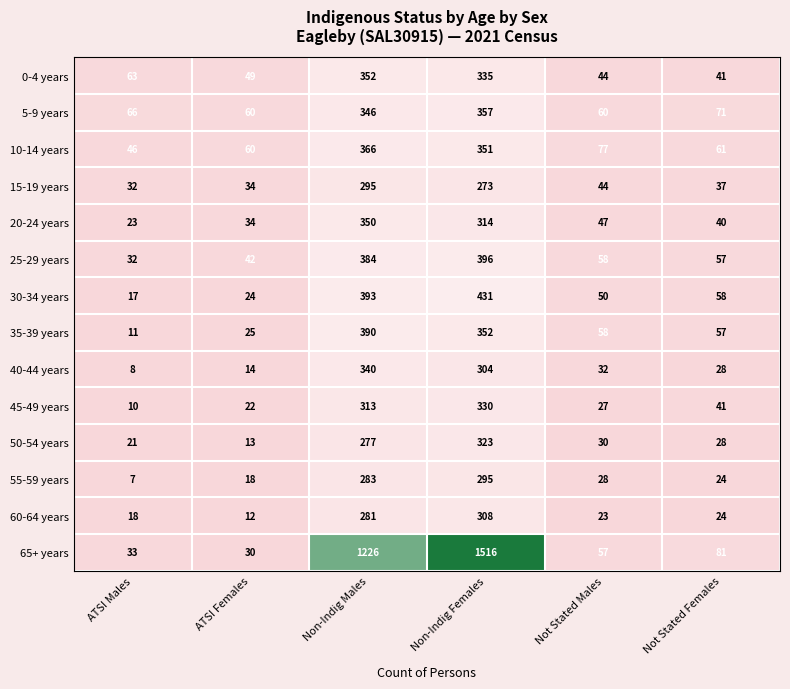

Rank the categories by 40-44 years value from highest to lowest.

Non-Indig Males, Non-Indig Females, Not Stated Males, Not Stated Females, ATSI Females, ATSI Males